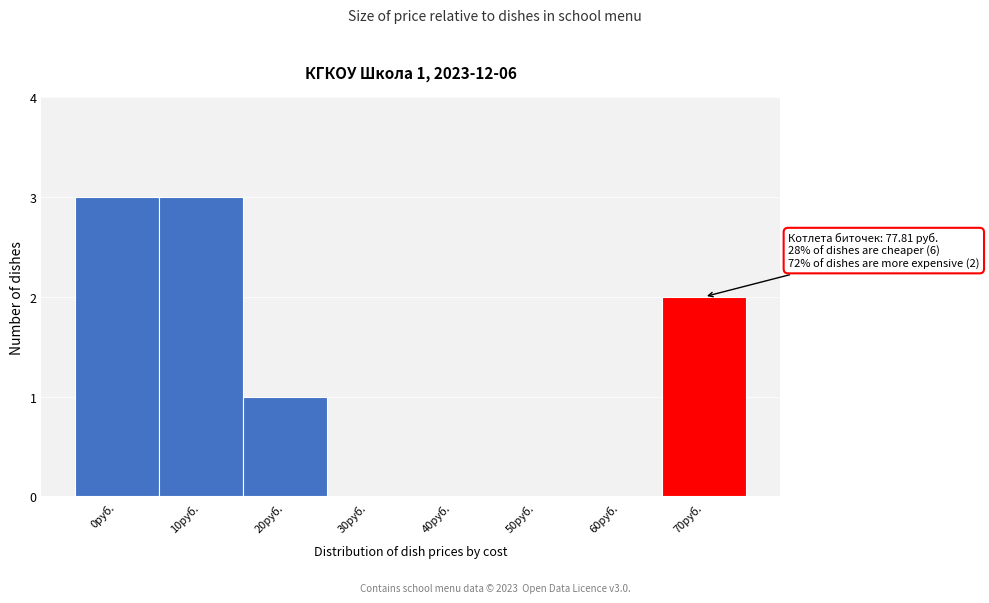

Reading left to right, list all the values displayed in this chart.

0руб.=3	10руб.=3	20руб.=1	30руб.=0	40руб.=0	50руб.=0	60руб.=0	70руб.=2